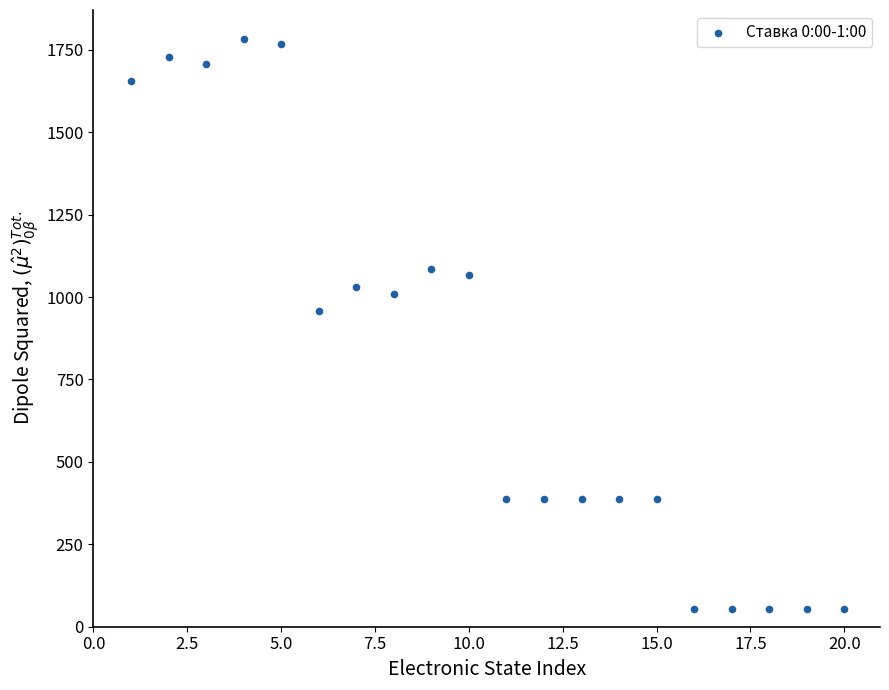

What Y value in the scatter plot is closest to 918?

958.4